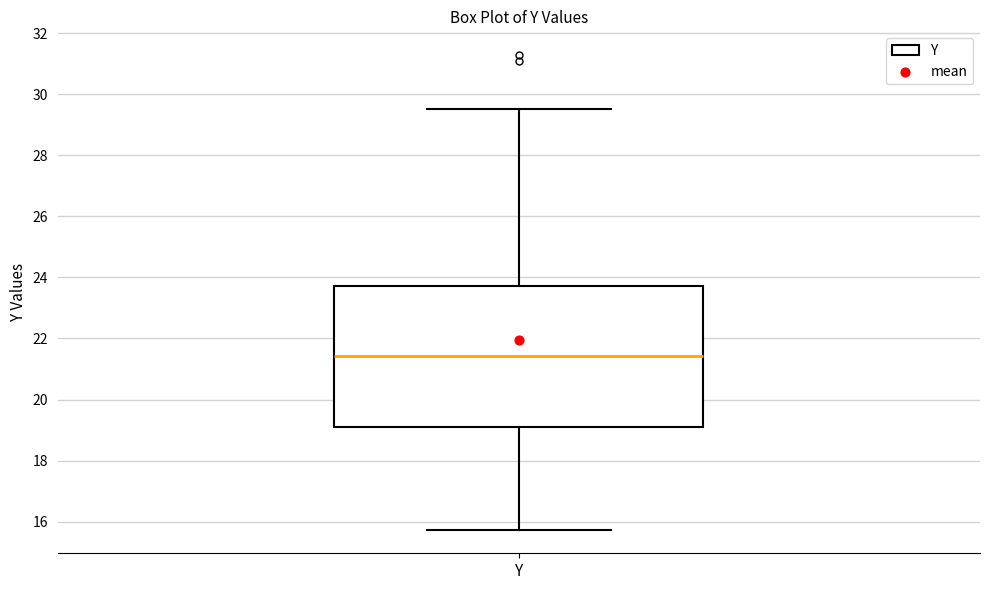

Where does the lower whisker of the box for Y end on the y-axis? The values are not printed on the chart, so give them approximately, as read against the axis.

15.8